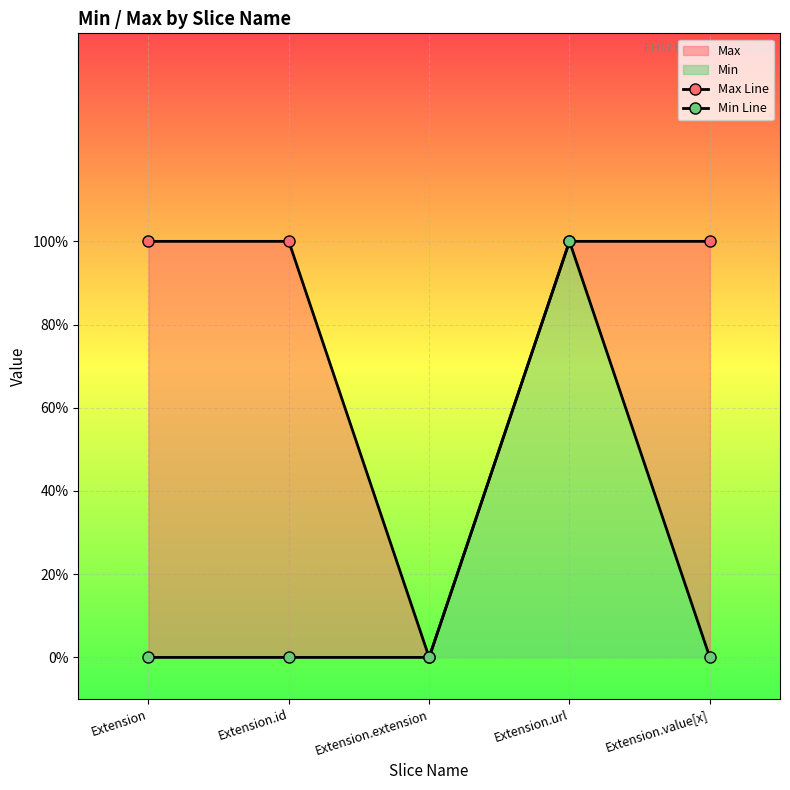

Is the value of Max Line at Extension greater than the value of Min Line at Extension.value[x]?

Yes